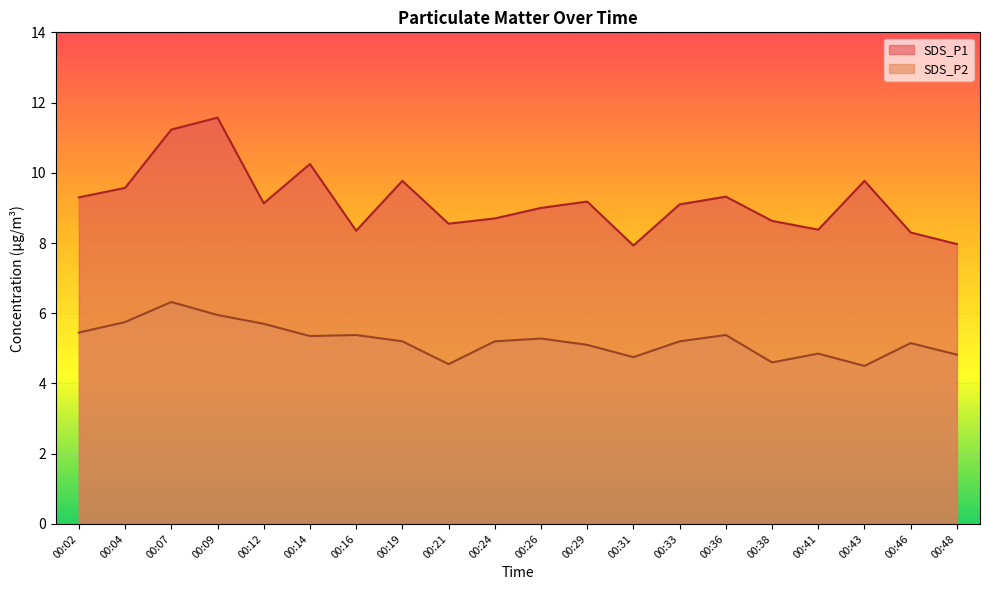

Does the chart display data point markers on the line(s)?

No